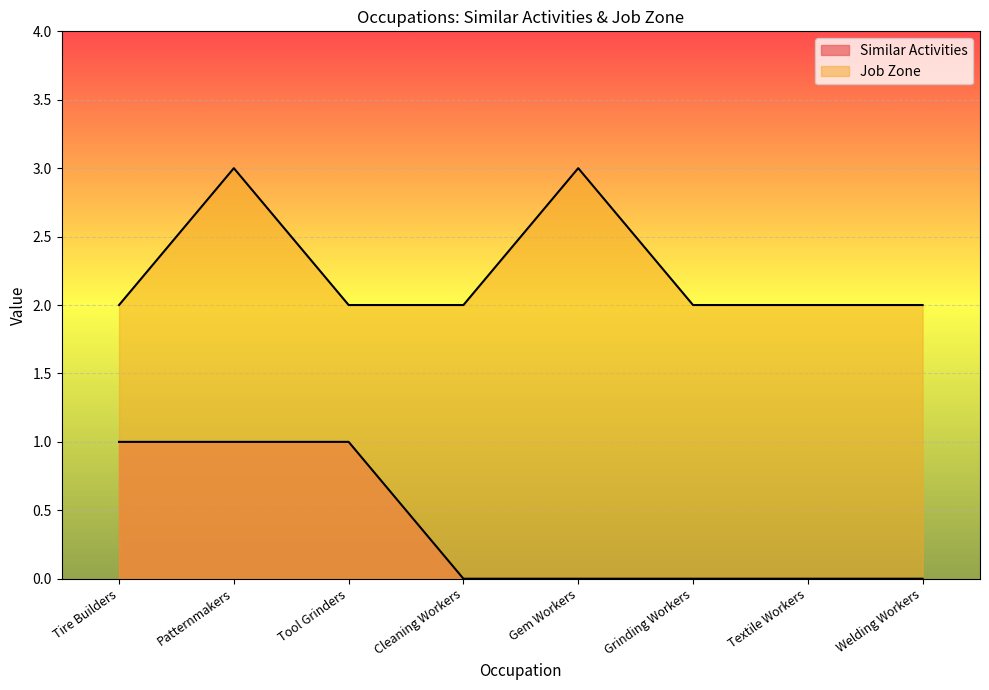

What is the highest value of the Job Zone series?

3